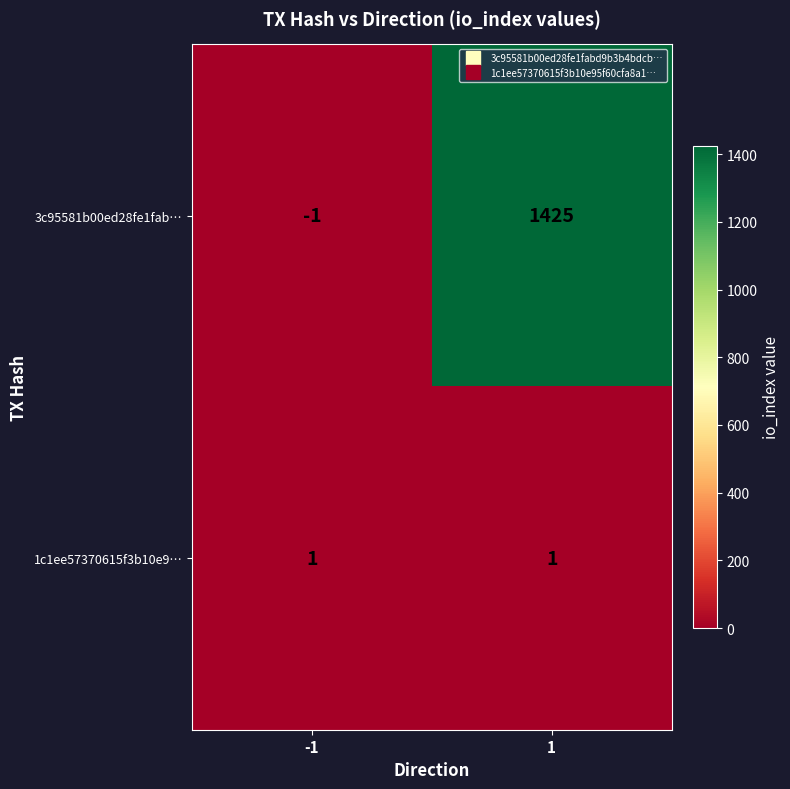

What is the maximum value shown in the chart?

1425